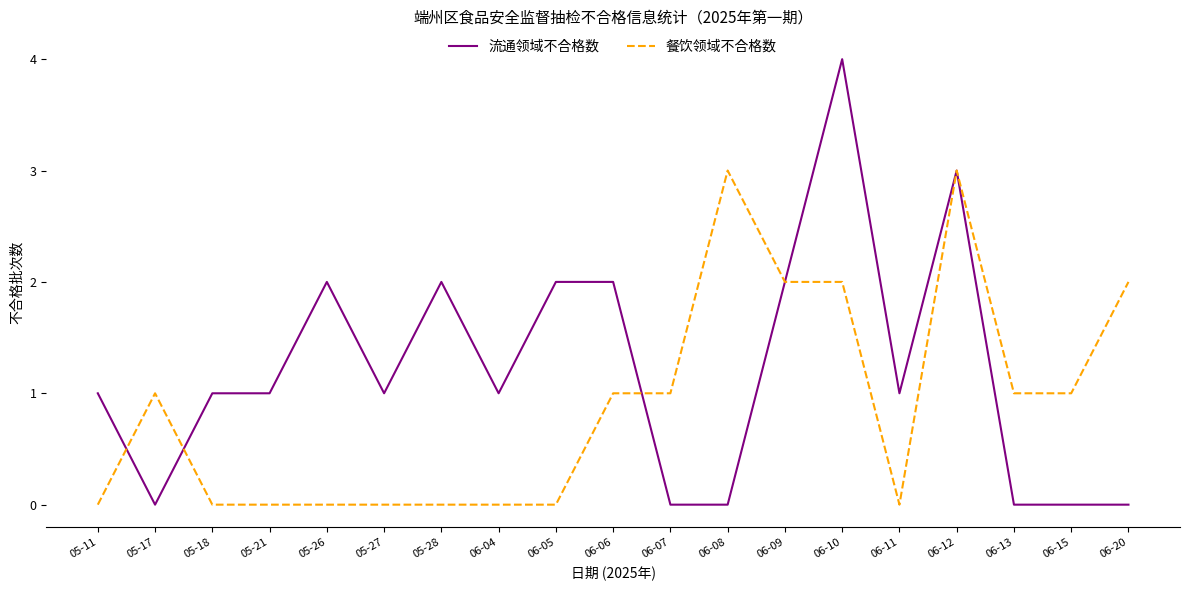

What position from the left is 06-20?

19